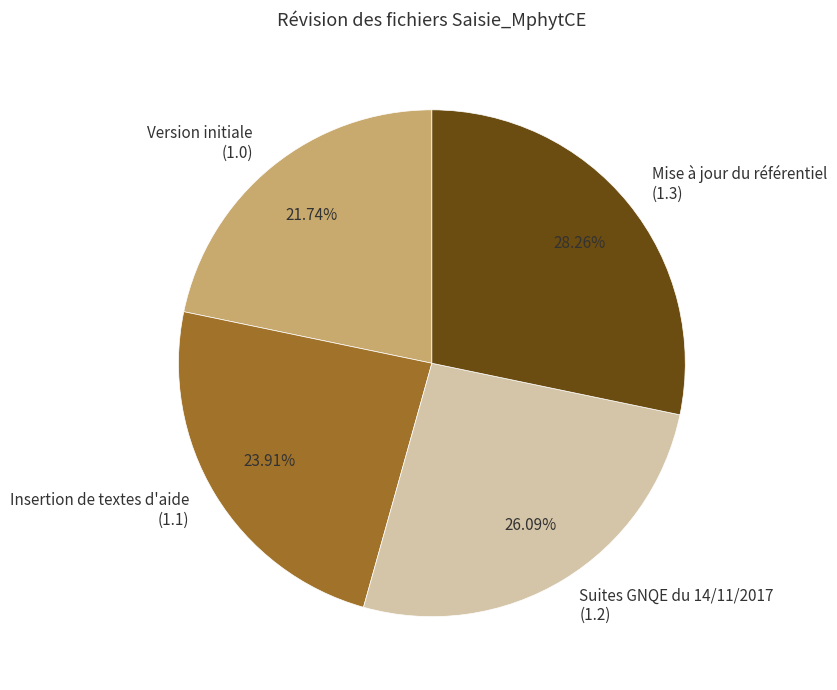

Is there a majority slice in this chart?

No